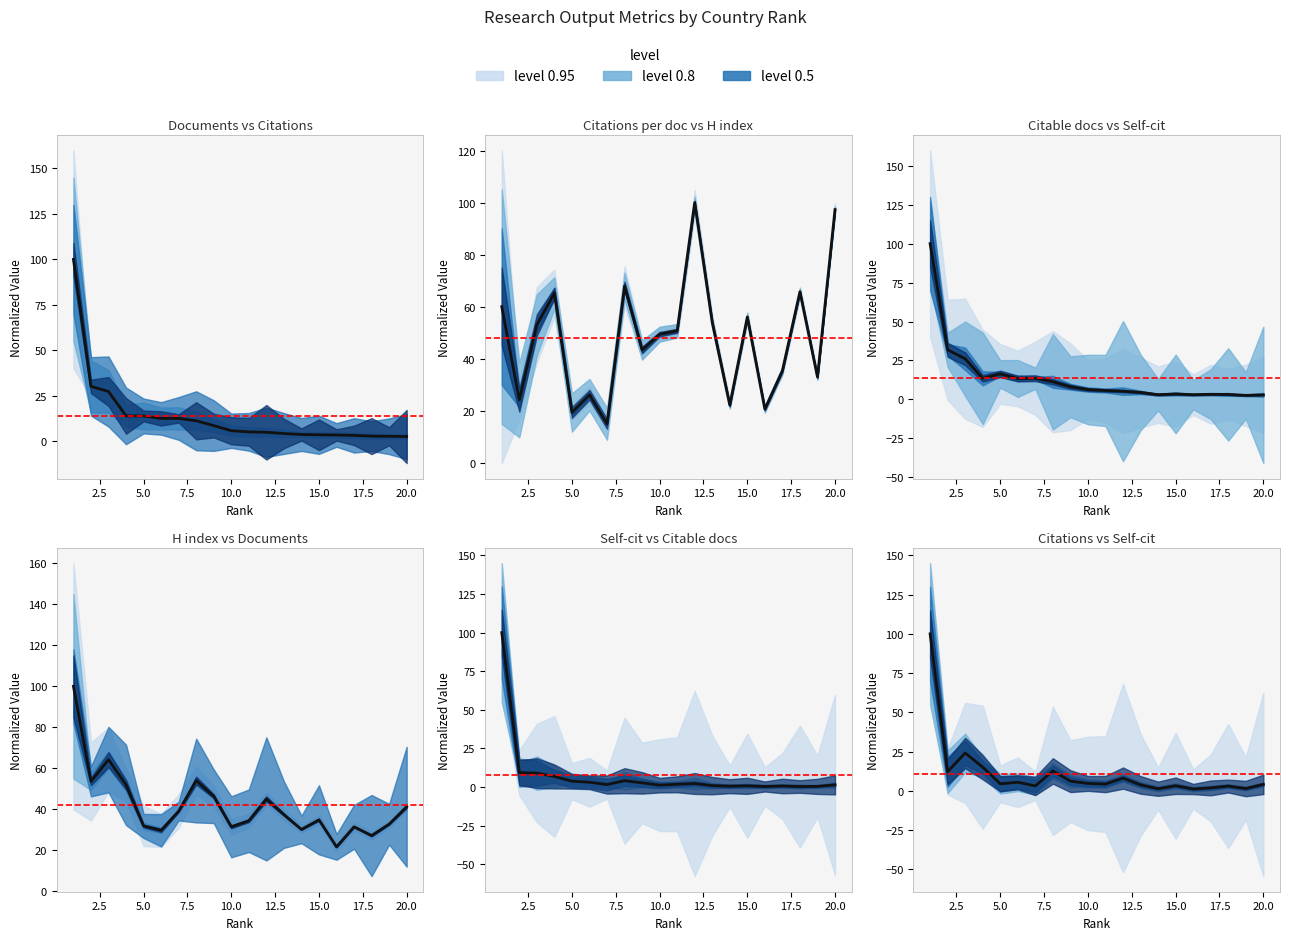

Where is the first local maximum for Self-citations?

8